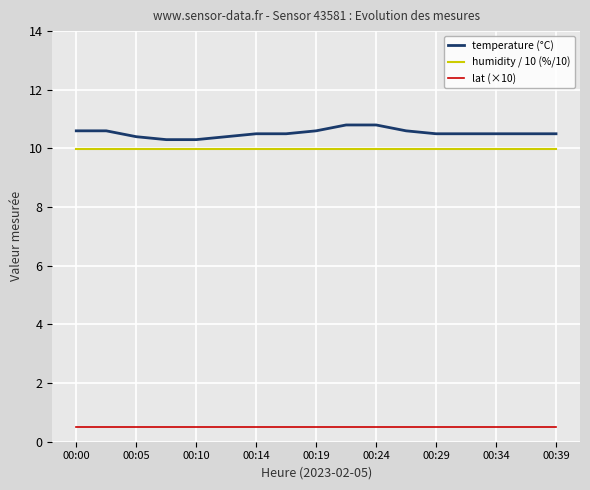

What is the difference between the maximum and minimum values in the temperature (°C) series?

0.5